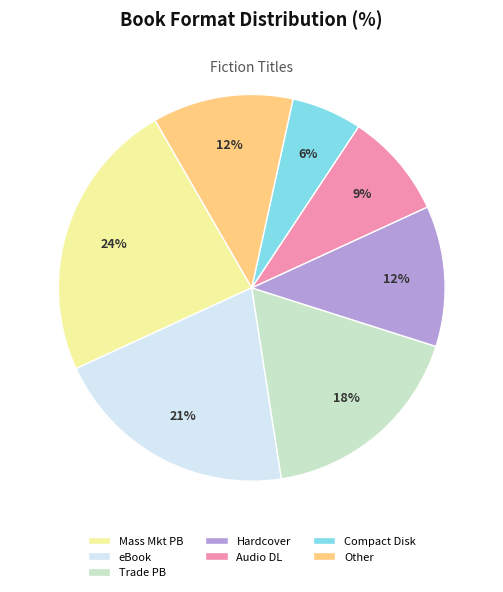

Which has a higher value, Trade PB or Hardcover?

Trade PB